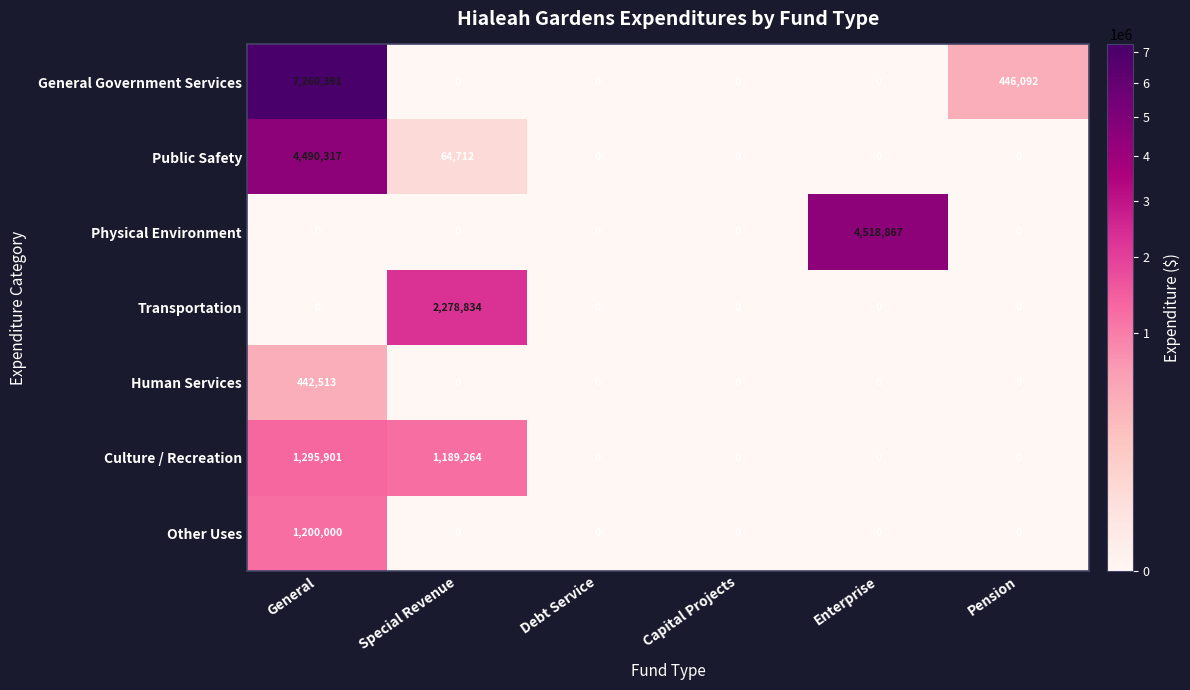

Count the number of data series in this chart.

7